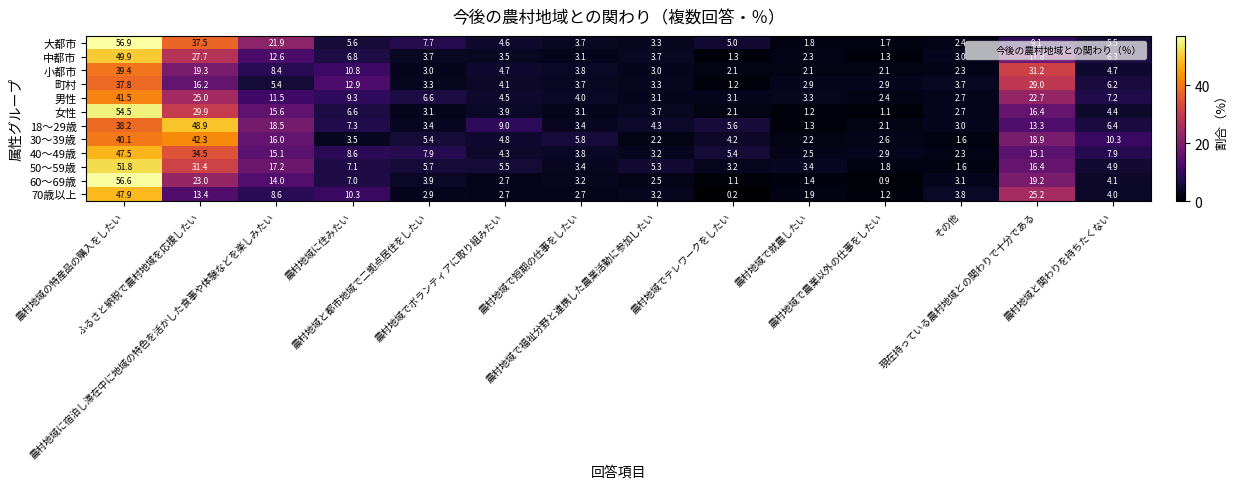

List the series in order of their peak value, lowest first.

町村, 小都市, 男性, 30～39歳, 40～49歳, 70歳以上, 18～29歳, 中都市, 50～59歳, 女性, 60～69歳, 大都市